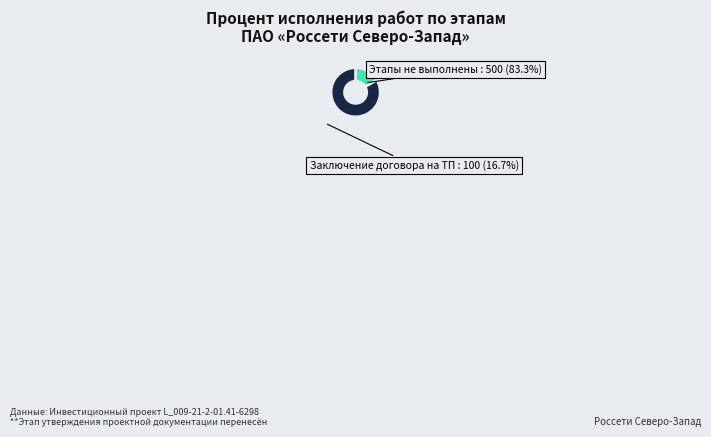

Does any single category account for the majority?

Yes